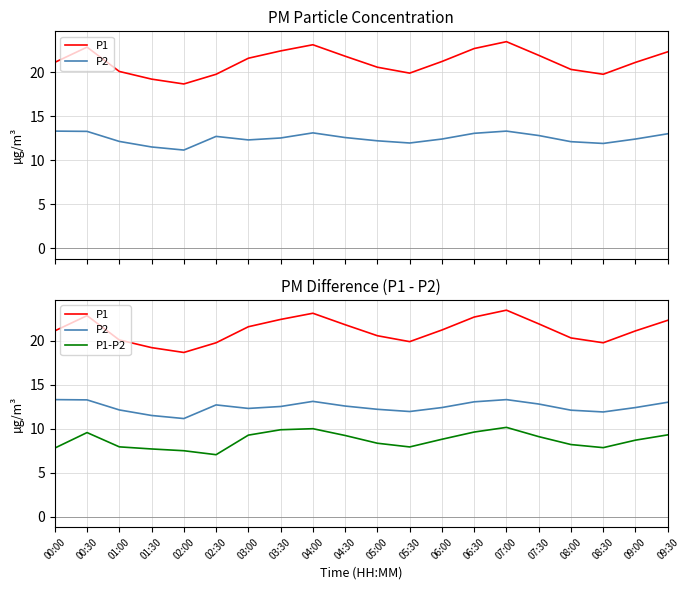

What is the value of the P1 point at the 16th from the left?

21.9